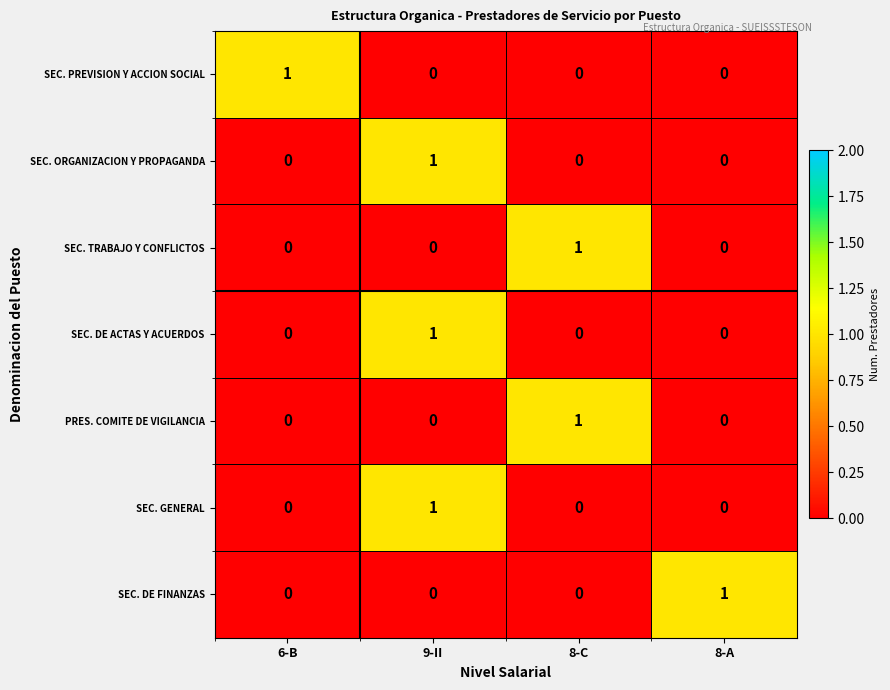

What is the difference between the highest and lowest values at 8-C?

1